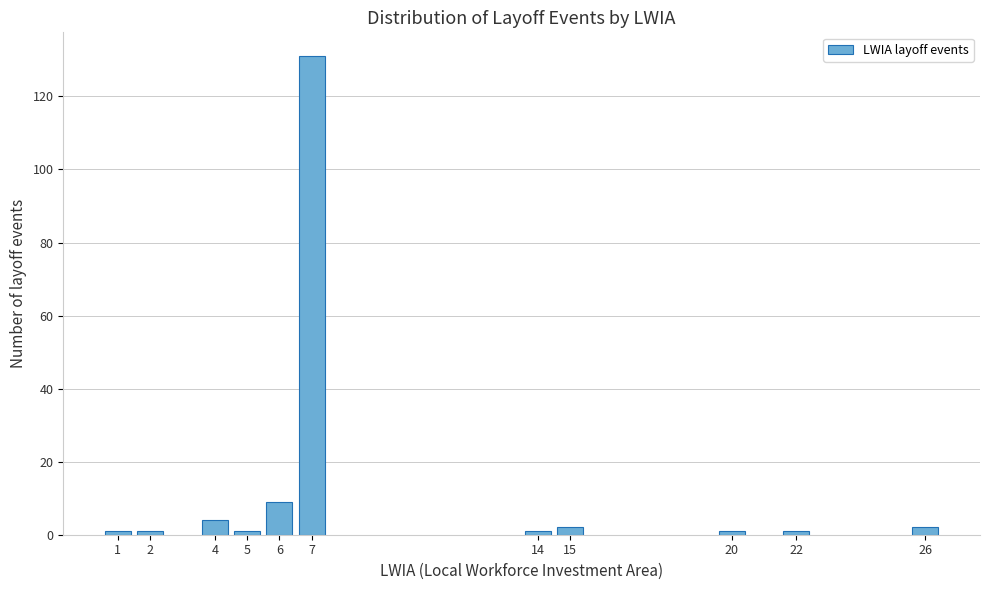

Reading left to right, what are all the values shown in this chart?

1=1	2=1	4=4	5=1	6=9	7=131	14=1	15=2	20=1	22=1	26=2